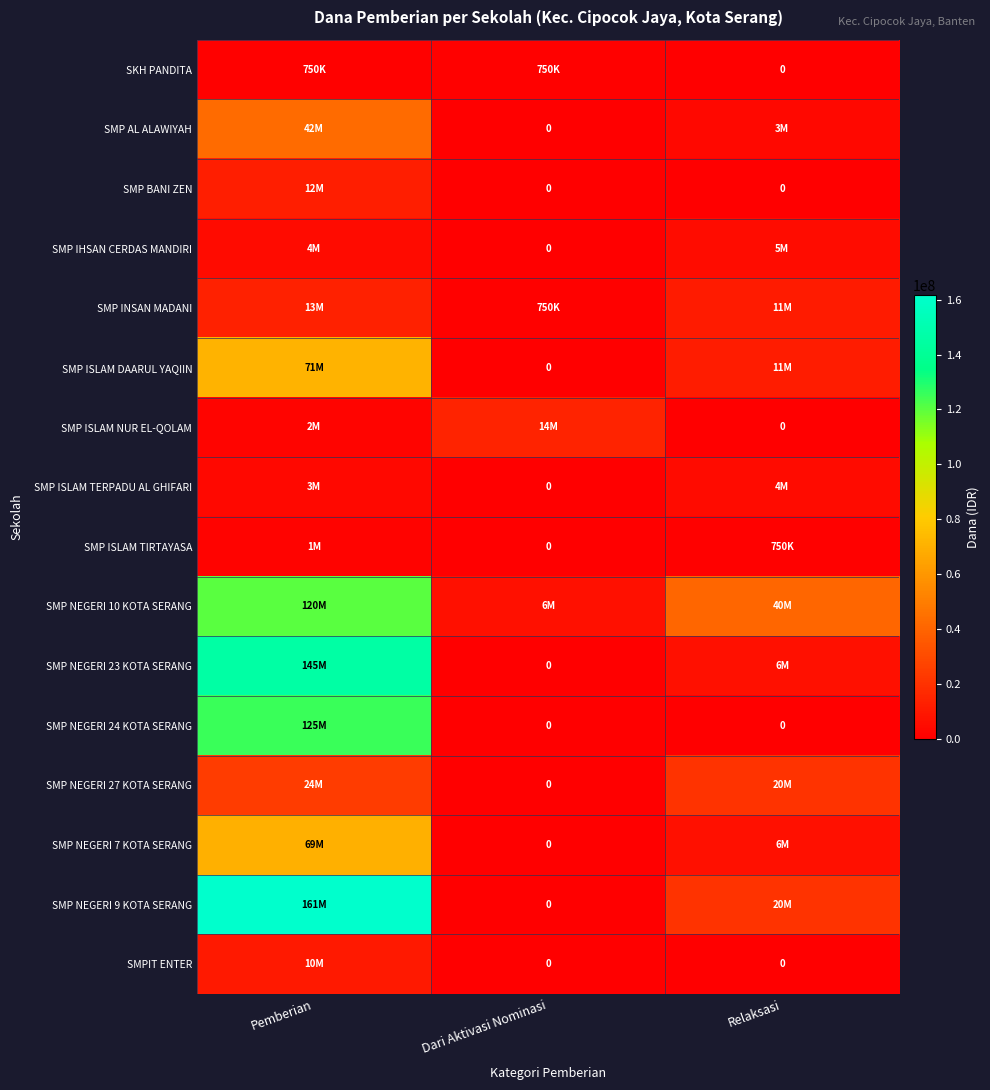

Is it true that SMP NEGERI 9 KOTA SERANG equals 161625000 at Pemberian?

True